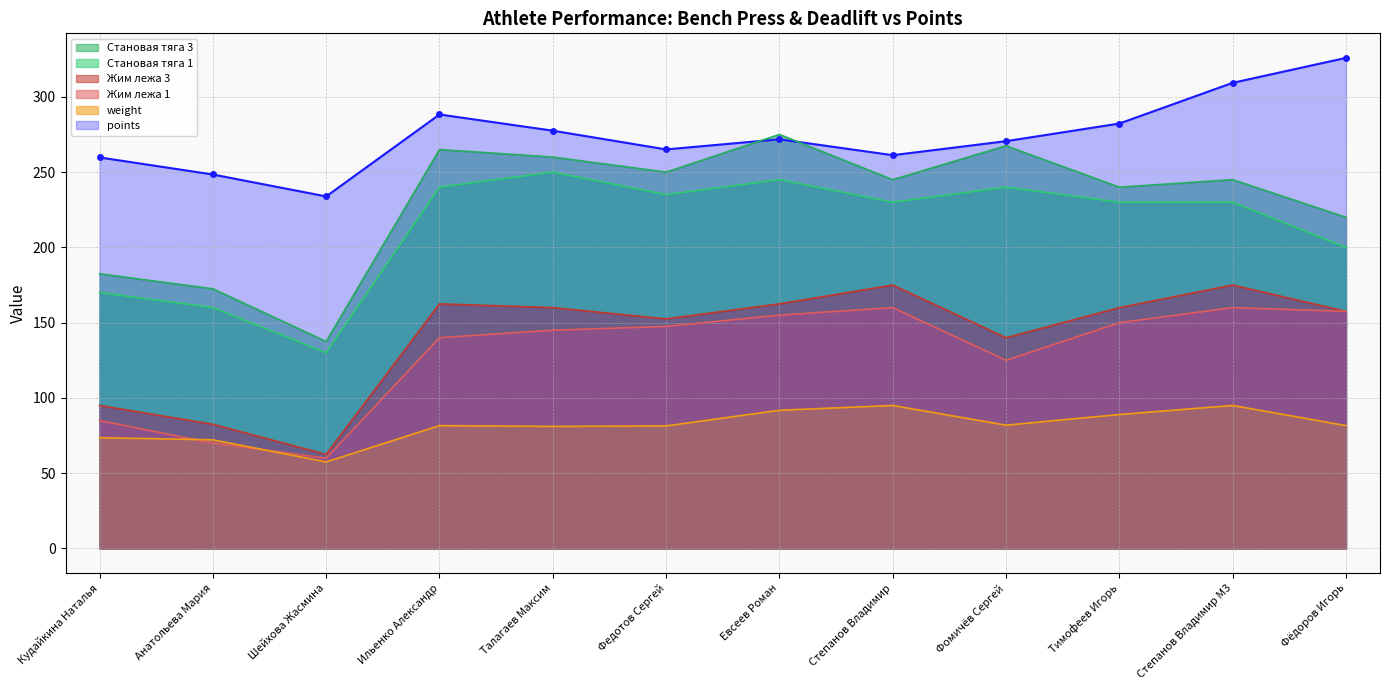

In points, how many points are higher than both neighbors (excluding endpoints)?

2